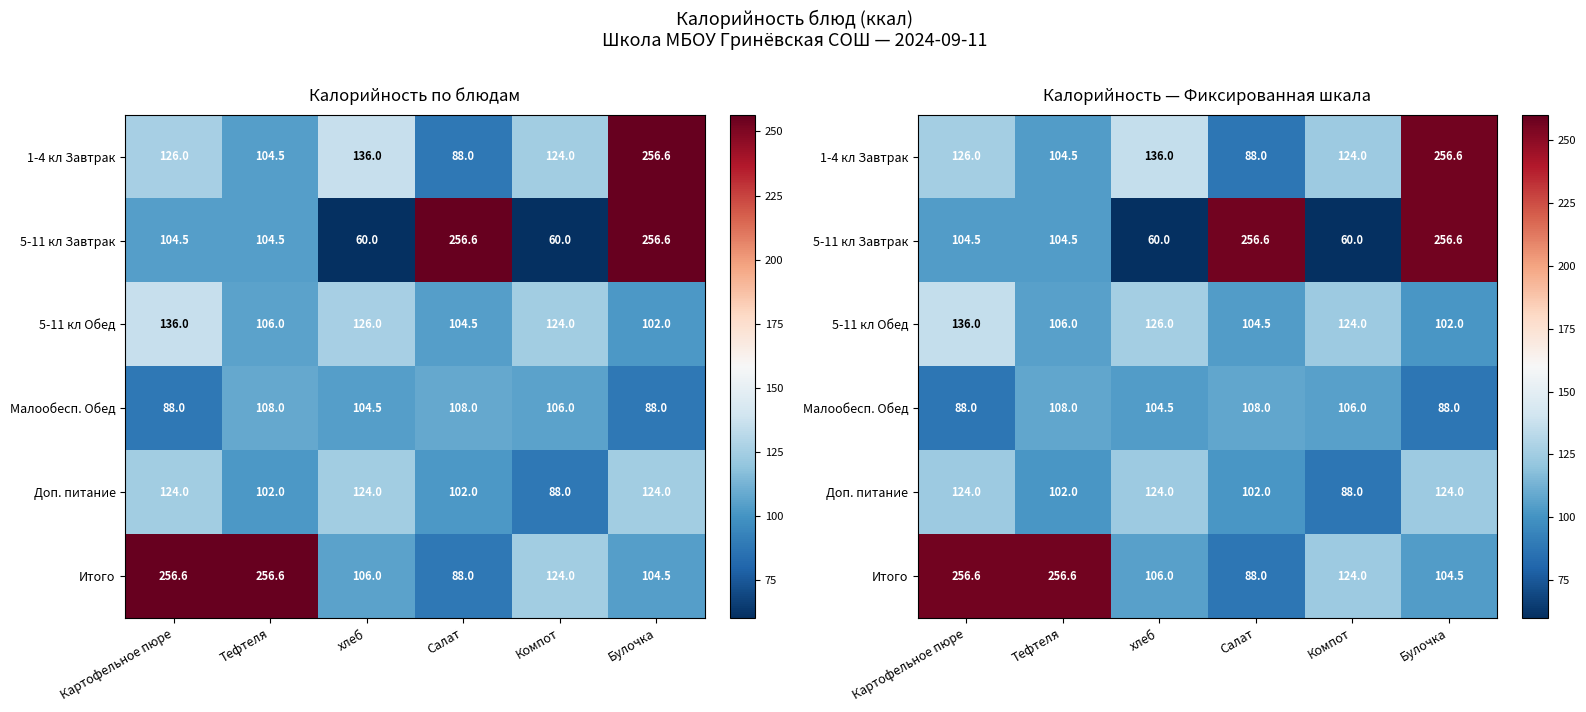

List the labels in order of Доп. питание value, smallest first.

Компот, Тефтеля, Салат, Картофельное пюре, хлеб, Булочка